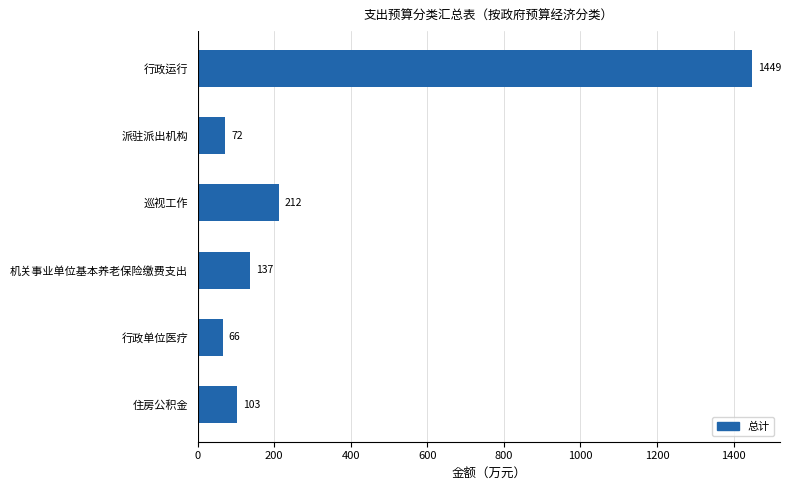

What is the sum of all values?

2038.4